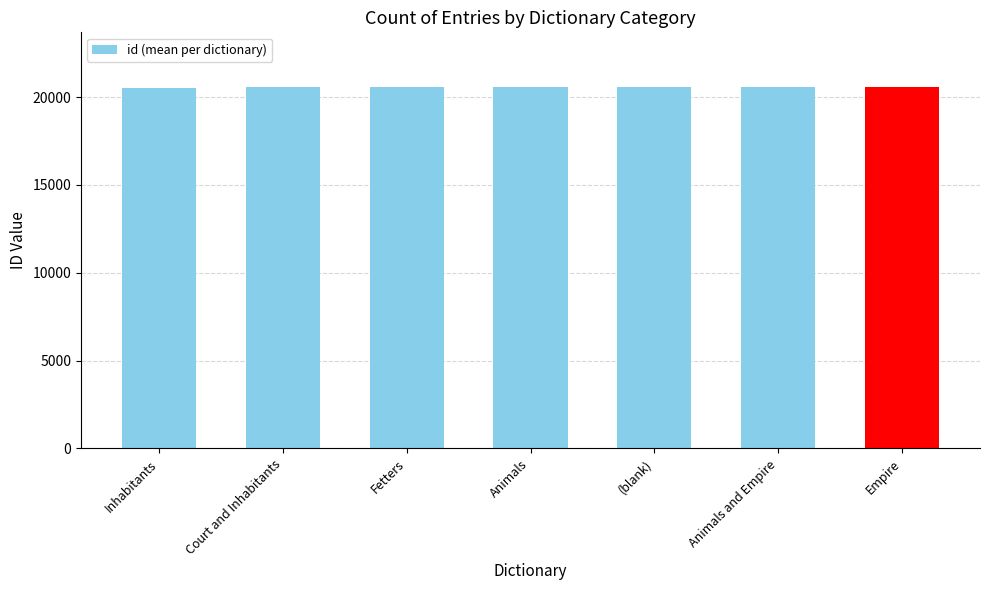

What is the change in value from (blank) to Animals and Empire?

+5.0